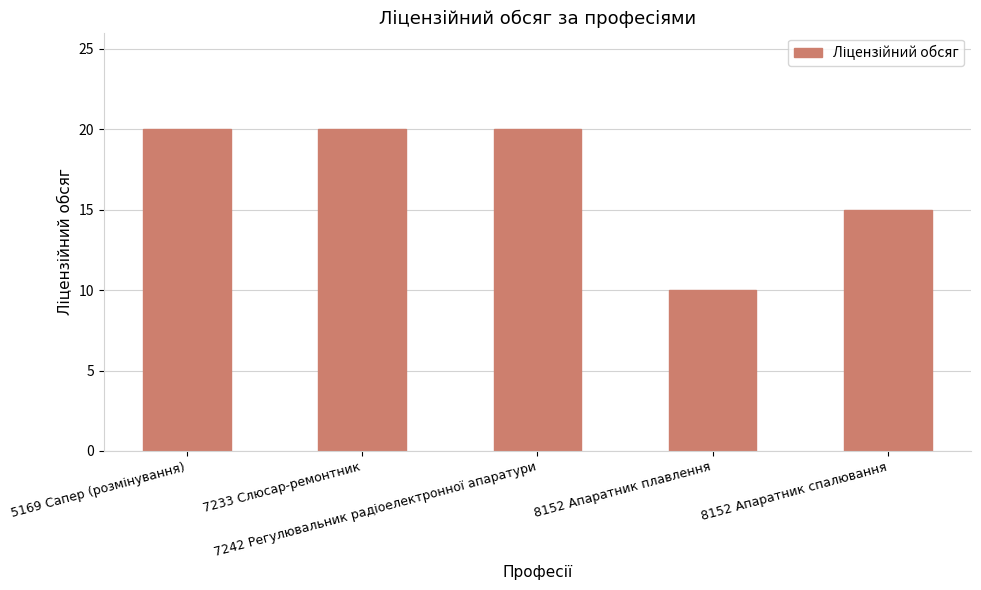

What is the value of the 5th bar from the left?

15